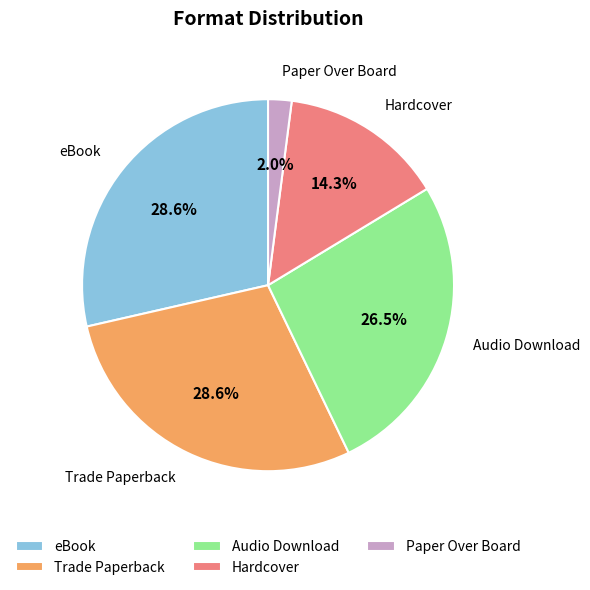

What percentage is the eBook slice, to the nearest percent?

29%